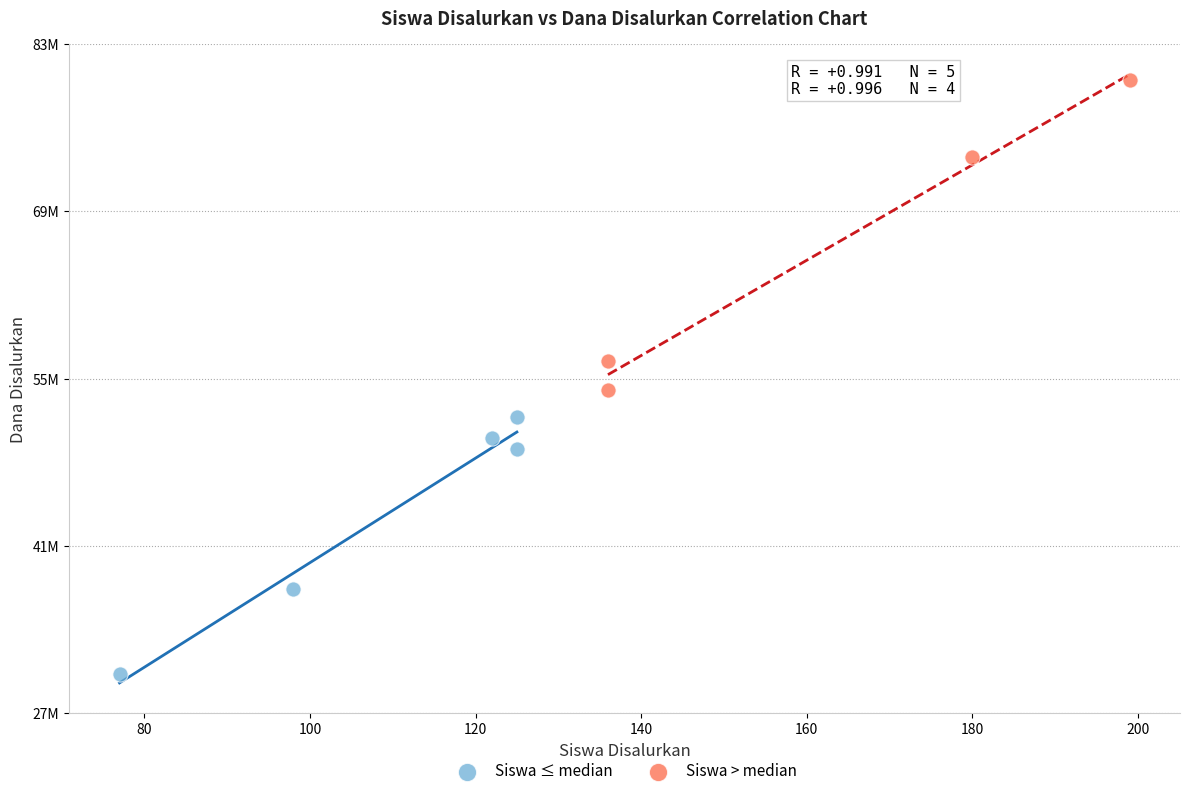

Which series has the widest spread of Y values?

Siswa > median